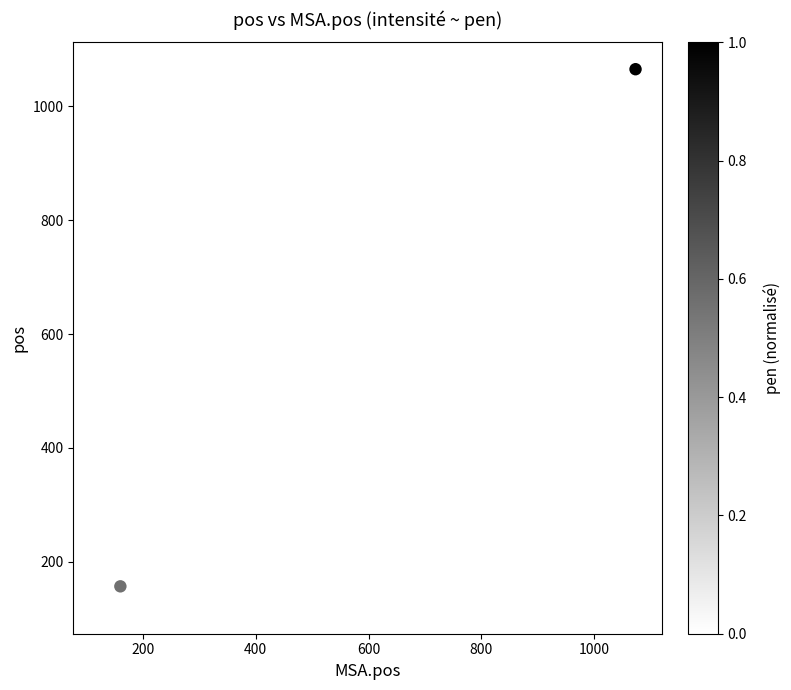

What is the range of X values (max minus min)?

949